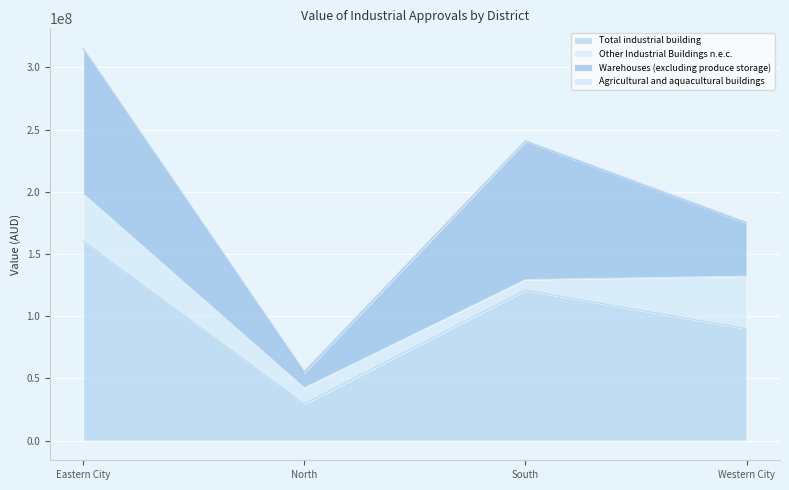

What is the label of the 3rd point from the left?

South